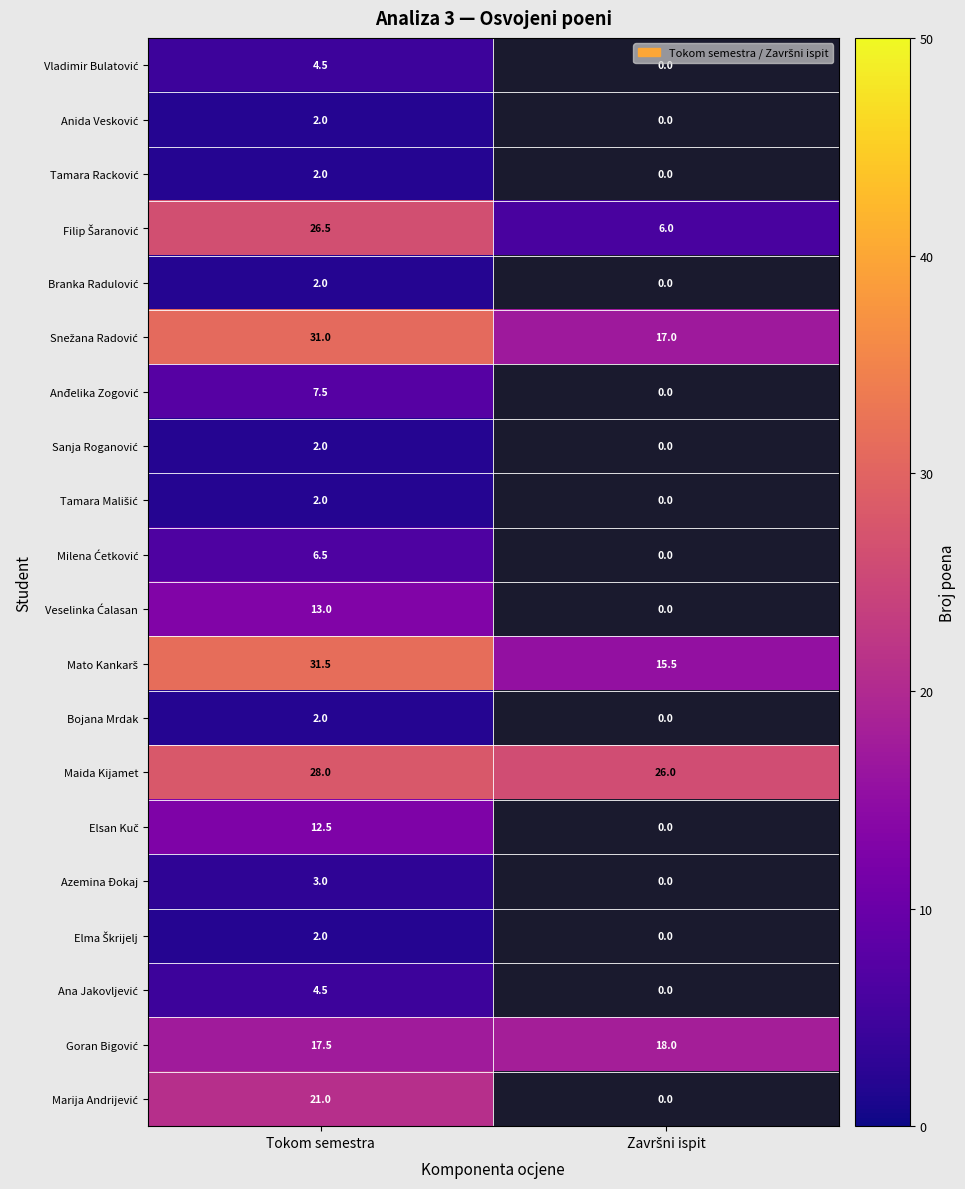

Which category has the highest value in the Maida Kijamet series?

Tokom semestra